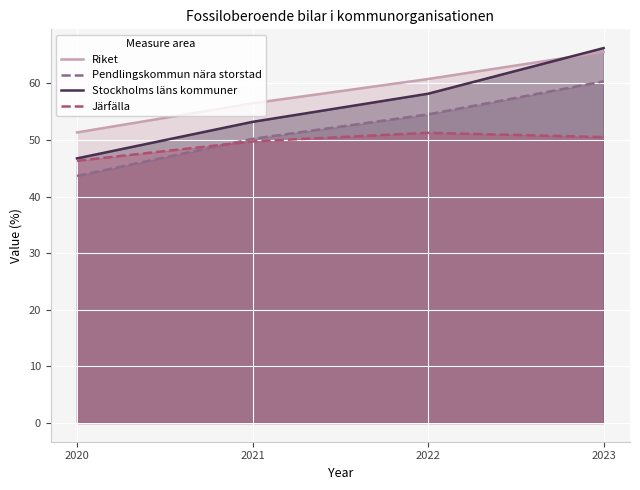

What is the total value across all series at 2020?

188.0